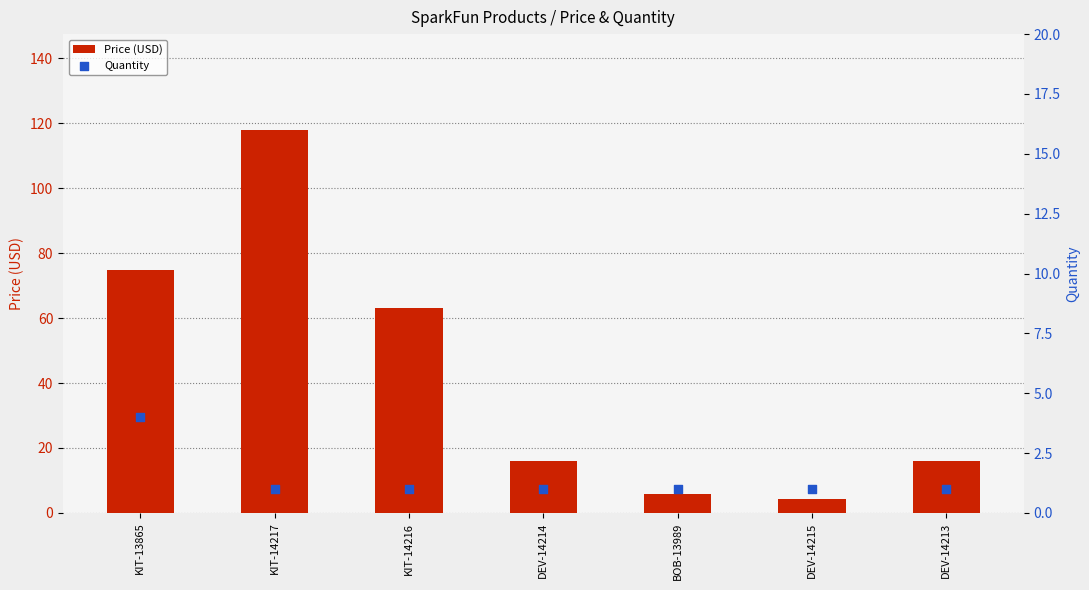

Which series has the largest Y range (max minus min)?

Price (USD)